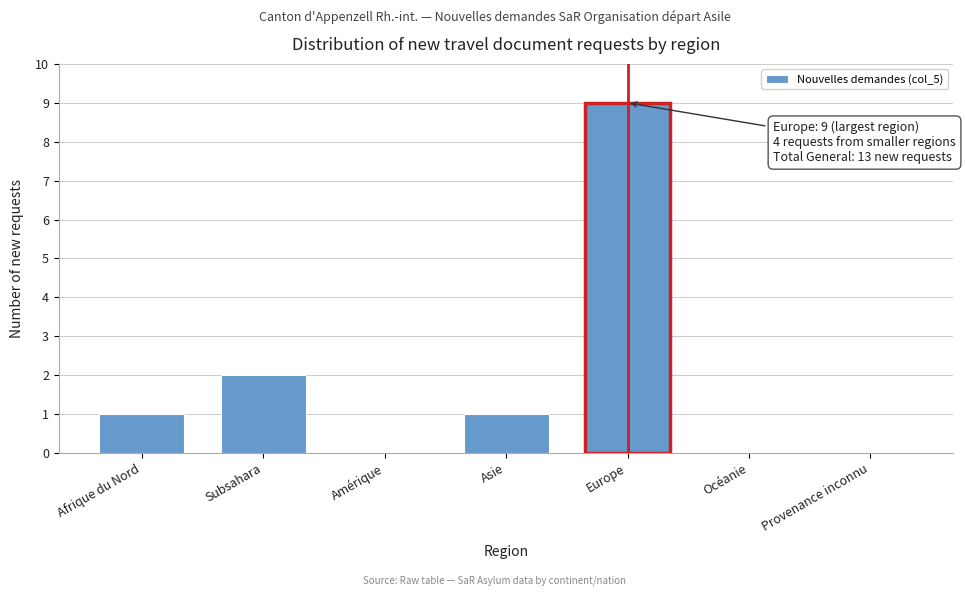

Reading left to right, transcribe all the data shown in this chart.

Afrique du Nord=1	Subsahara=2	Amérique=0	Asie=1	Europe=9	Océanie=0	Provenance inconnu=0